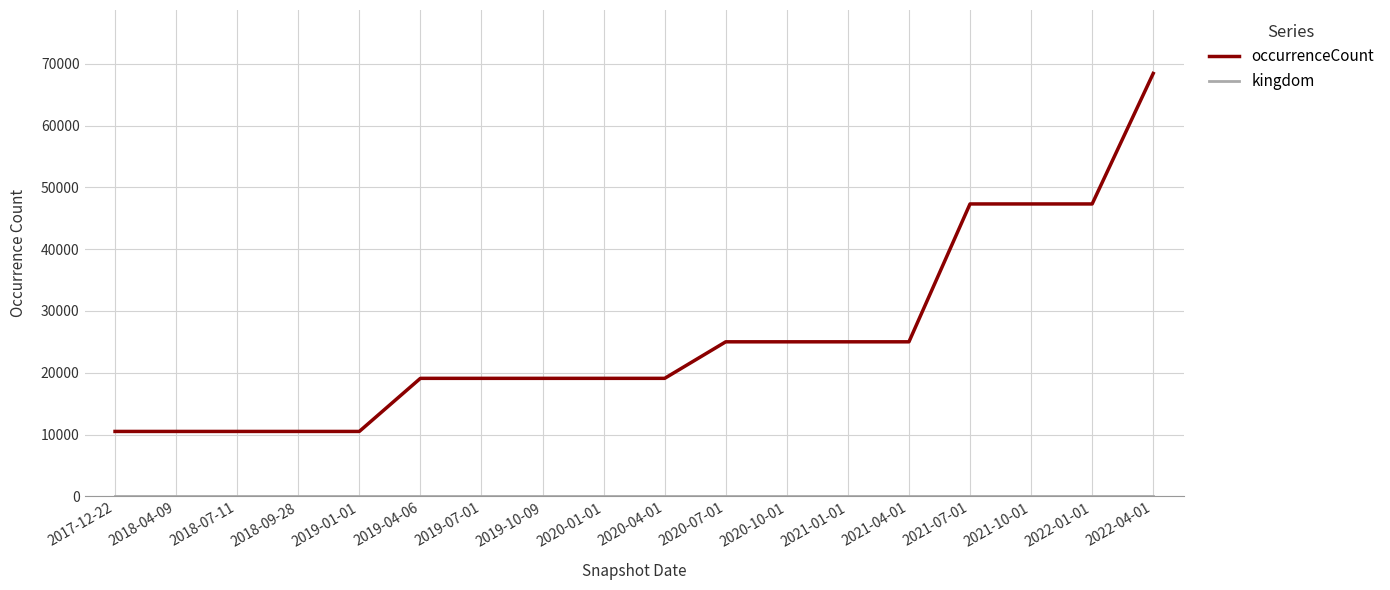

At which category is the sum across all series the highest?

2022-04-01